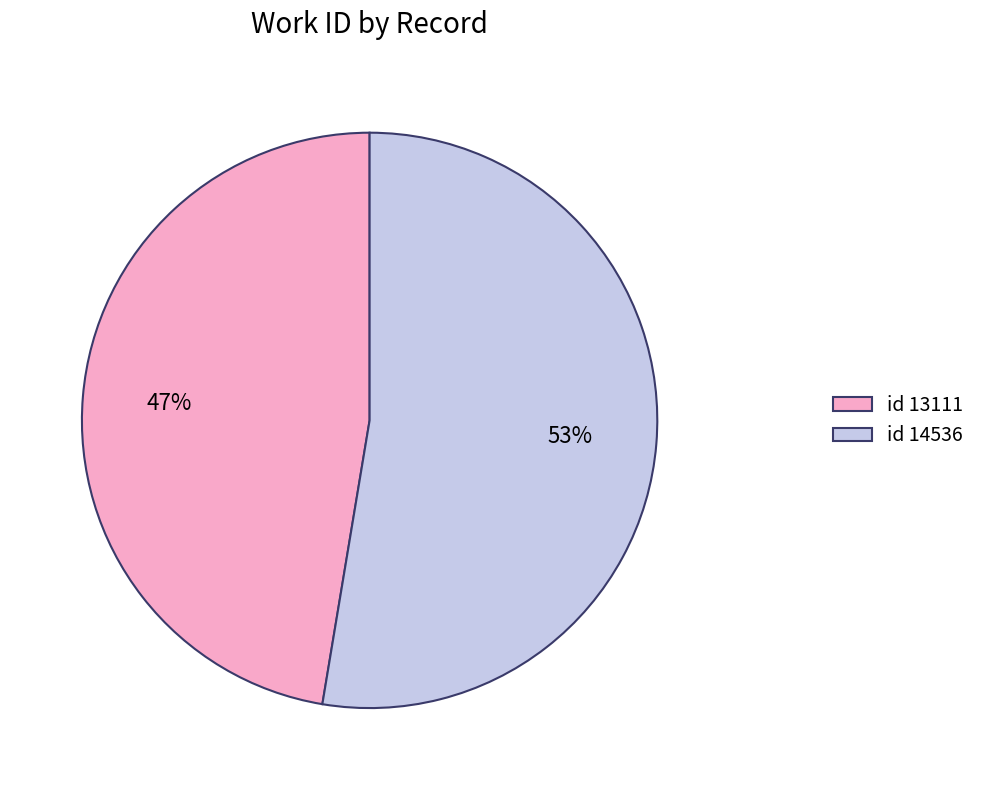

True or false: id 13111 accounts for 47% of the total.

True